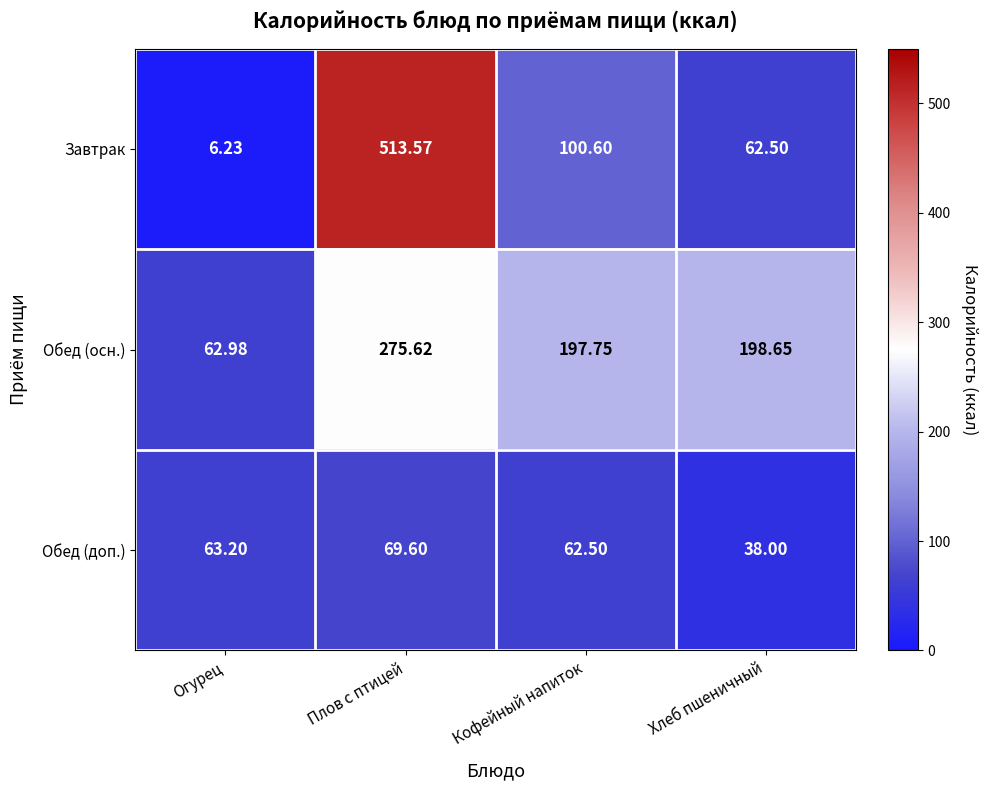

Where does the Обед (осн.) series first go above 198?

Плов с птицей